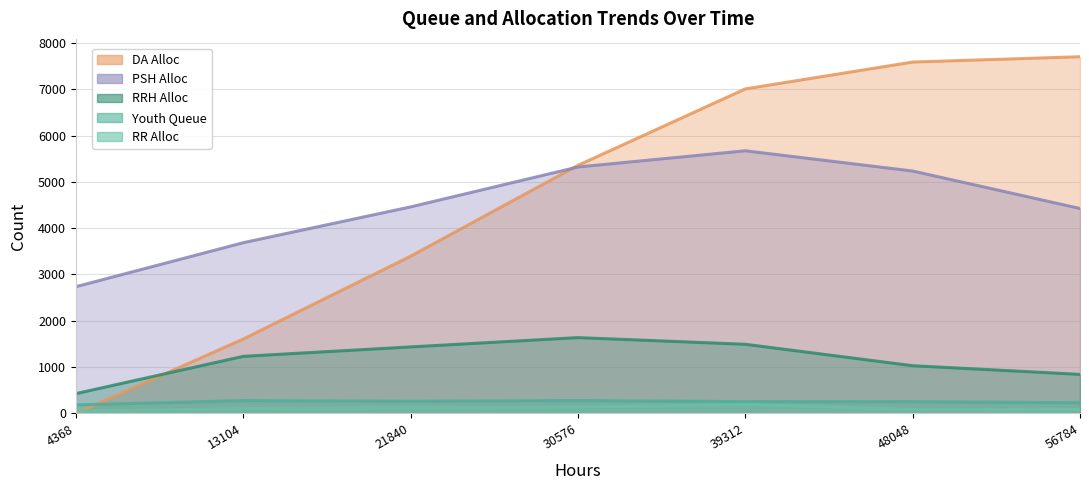

Reading right to left, transcribe all the data shown in this chart.

Youth_Queue: 56784=231	48048=253	39312=254	30576=278	21840=261	13104=276	4368=183
RRH_Alloc: 56784=843	48048=1030	39312=1493	30576=1637	21840=1436	13104=1232	4368=427
DA_Alloc: 56784=7702	48048=7587	39312=7007	30576=5356	21840=3394	13104=1605	4368=0
PSH_Alloc: 56784=4425	48048=5234	39312=5671	30576=5321	21840=4459	13104=3686	4368=2736
RR_Alloc: 56784=90	48048=85	39312=195	30576=138	21840=122	13104=104	4368=53